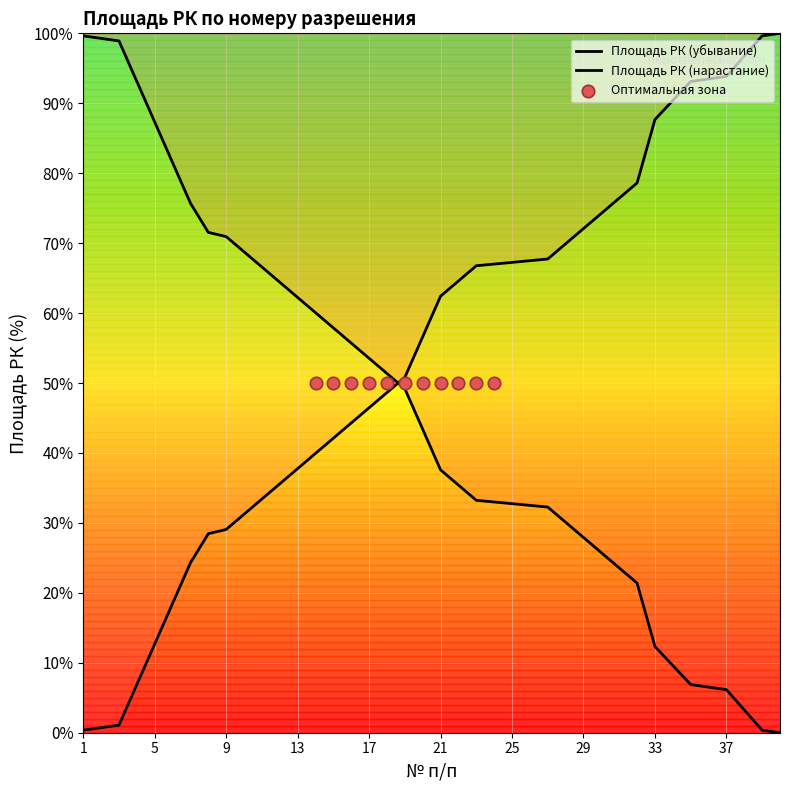

What is the change in value from 31 to 37?

-17.4